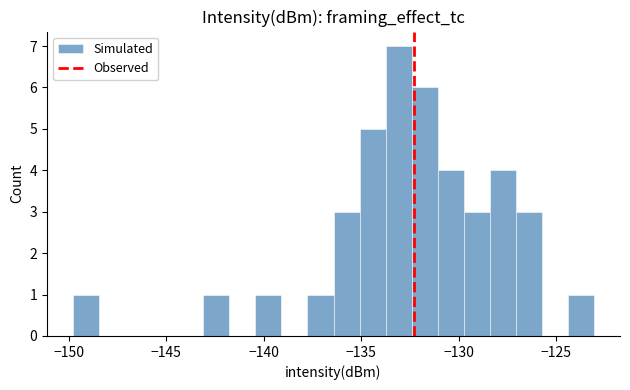

Read against the x-axis, roughly where is the centre of the tallest bar?

-133.0